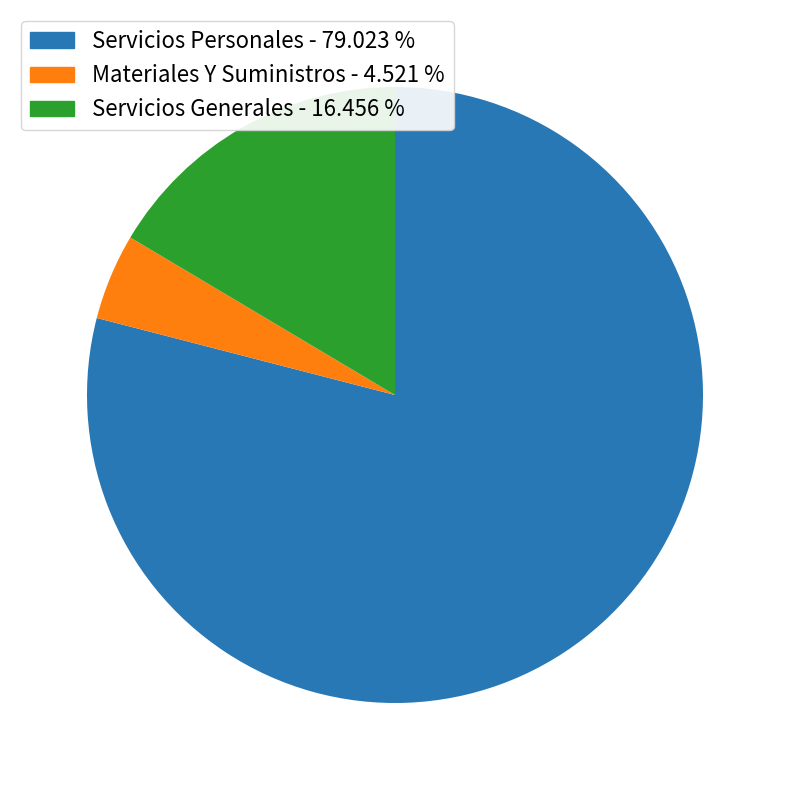

Does any single category account for the majority?

Yes